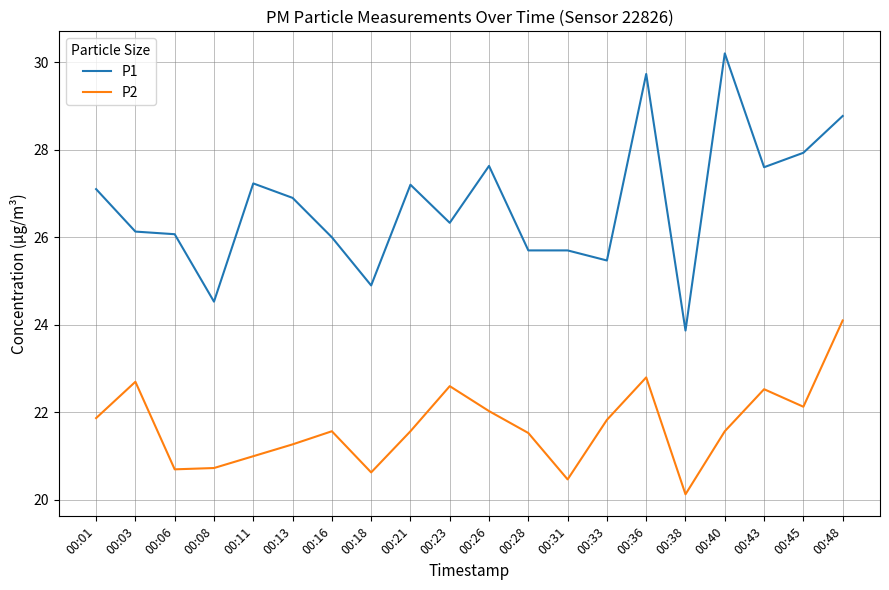

What is the sum of all P1 values?

535.0